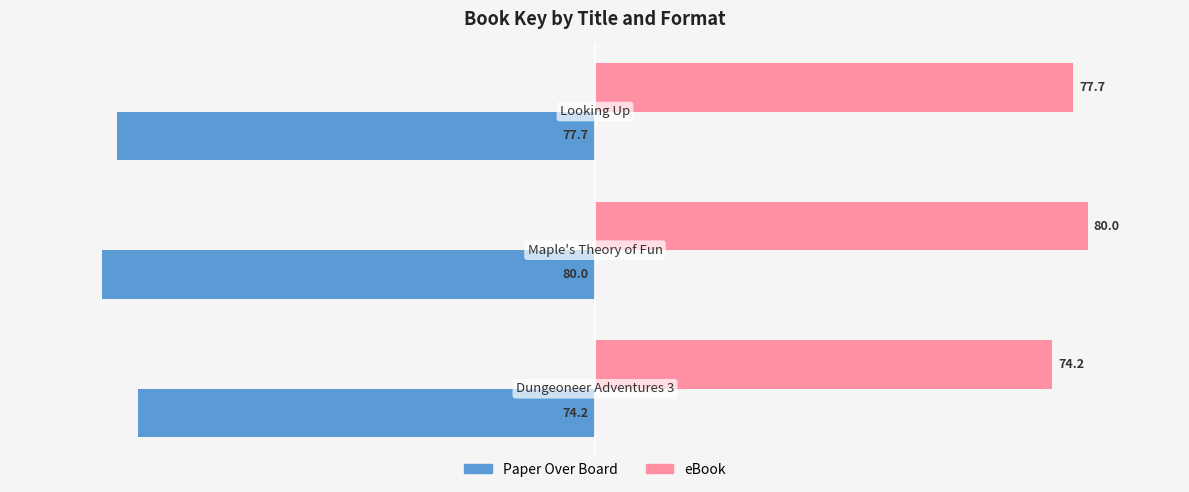

What is the smallest value displayed?

-80.0